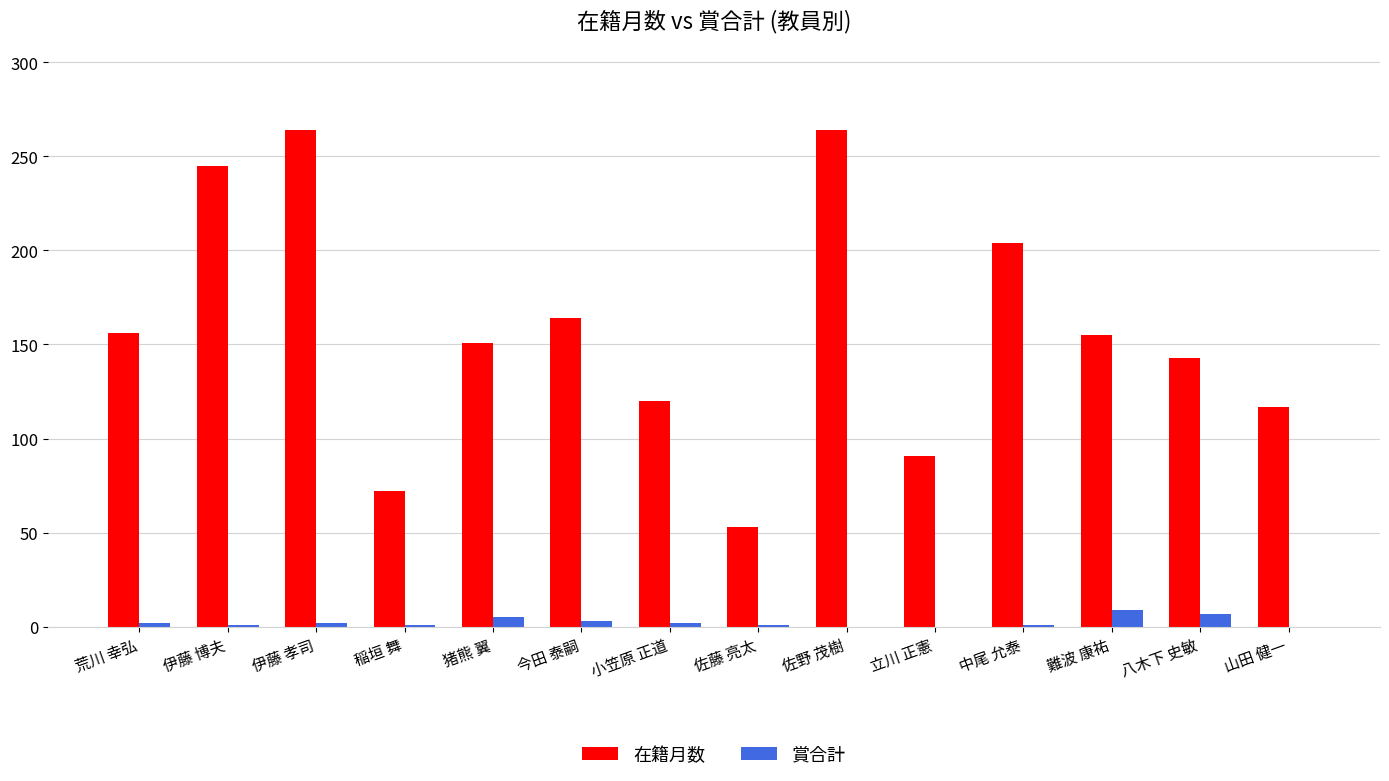

Between 中尾 允泰 and 難波 康祐, which series saw the biggest shift?

在籍月数